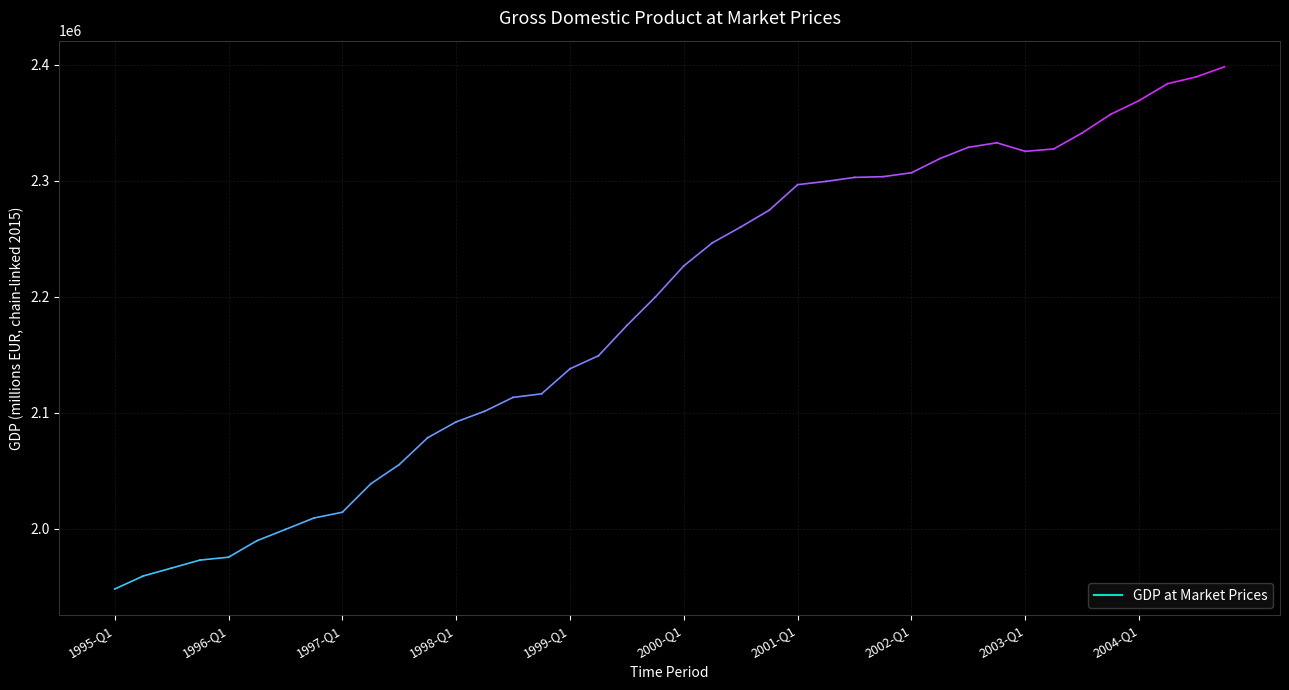

What is the greatest value displayed?

2398136.4